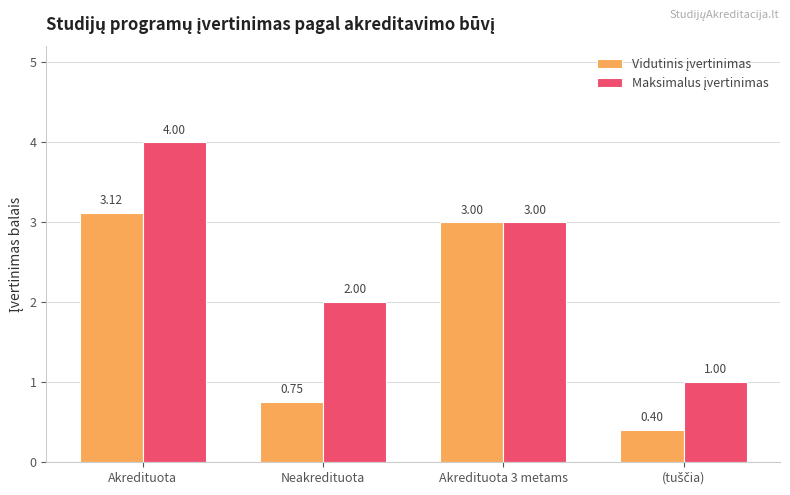

At which category does the chart reach its peak across all series?

Akredituota